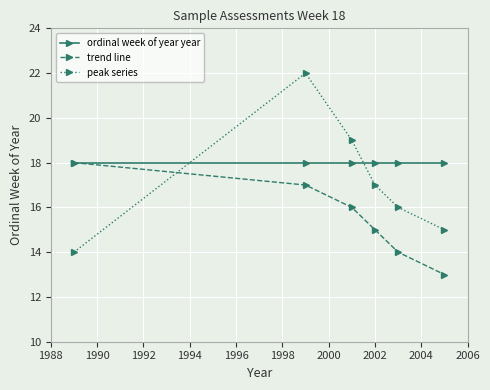

True or false: trend line and peak series cross at least once.

True